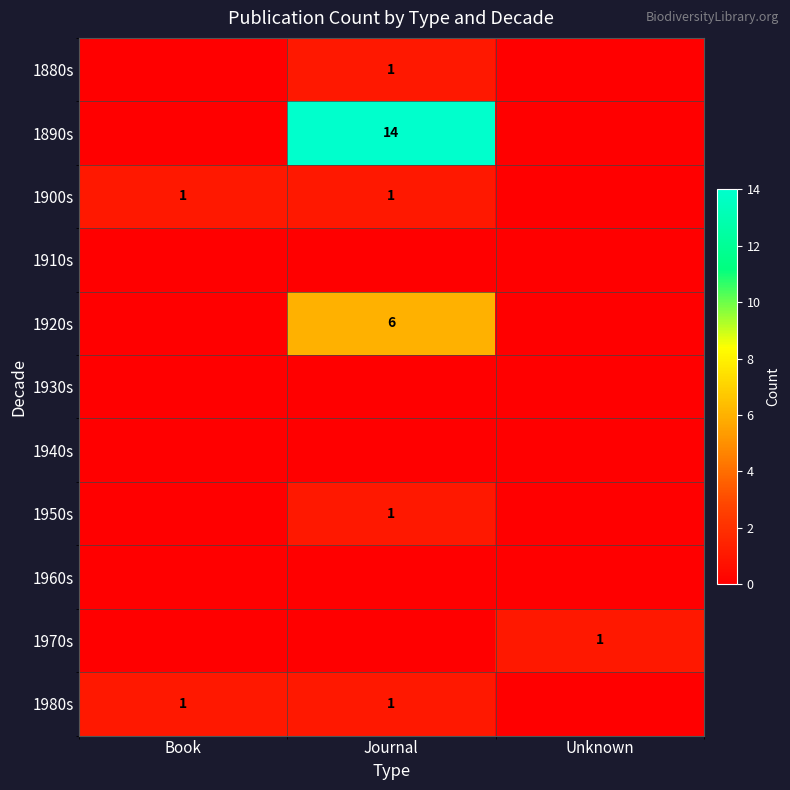

List the labels in order of 1930s value, smallest first.

Book, Journal, Unknown